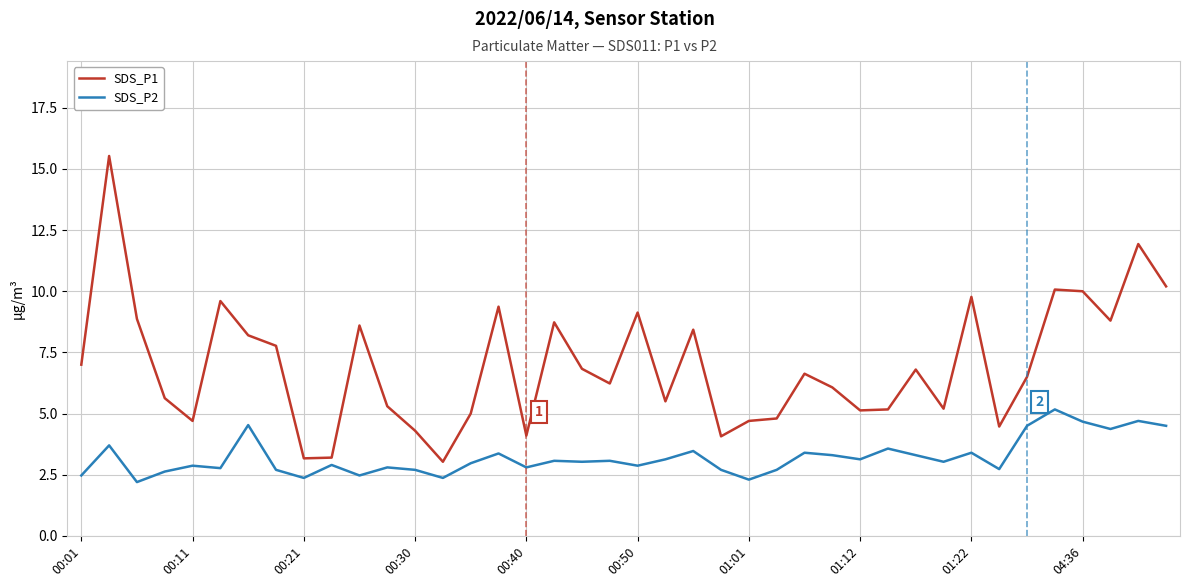

List the series in order of their peak value, highest first.

SDS_P1, SDS_P2